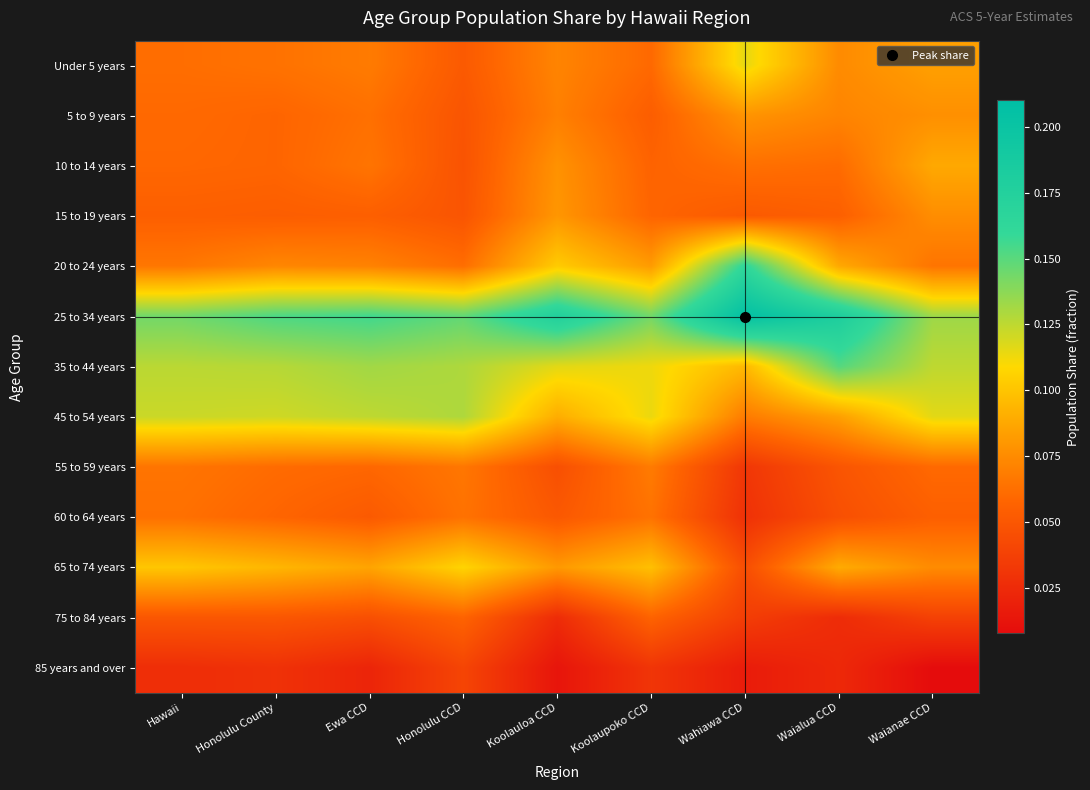

Reading left to right, extract all data points from this chart.

Under 5 years: Hawaii=0.1	Honolulu County=0.1	Ewa CCD=0.1	Honolulu CCD=0.1	Koolauloa CCD=0.1	Koolaupoko CCD=0.1	Wahiawa CCD=0.1	Waialua CCD=0.1	Waianae CCD=0.1
5 to 9 years: Hawaii=0.1	Honolulu County=0.1	Ewa CCD=0.1	Honolulu CCD=0.0	Koolauloa CCD=0.1	Koolaupoko CCD=0.1	Wahiawa CCD=0.1	Waialua CCD=0.1	Waianae CCD=0.1
10 to 14 years: Hawaii=0.1	Honolulu County=0.1	Ewa CCD=0.1	Honolulu CCD=0.0	Koolauloa CCD=0.1	Koolaupoko CCD=0.1	Wahiawa CCD=0.1	Waialua CCD=0.1	Waianae CCD=0.1
15 to 19 years: Hawaii=0.1	Honolulu County=0.1	Ewa CCD=0.1	Honolulu CCD=0.0	Koolauloa CCD=0.1	Koolaupoko CCD=0.1	Wahiawa CCD=0.1	Waialua CCD=0.1	Waianae CCD=0.1
20 to 24 years: Hawaii=0.1	Honolulu County=0.1	Ewa CCD=0.1	Honolulu CCD=0.1	Koolauloa CCD=0.1	Koolaupoko CCD=0.1	Wahiawa CCD=0.2	Waialua CCD=0.1	Waianae CCD=0.1
25 to 34 years: Hawaii=0.1	Honolulu County=0.2	Ewa CCD=0.2	Honolulu CCD=0.1	Koolauloa CCD=0.2	Koolaupoko CCD=0.1	Wahiawa CCD=0.2	Waialua CCD=0.2	Waianae CCD=0.1
35 to 44 years: Hawaii=0.1	Honolulu County=0.1	Ewa CCD=0.1	Honolulu CCD=0.1	Koolauloa CCD=0.1	Koolaupoko CCD=0.1	Wahiawa CCD=0.1	Waialua CCD=0.2	Waianae CCD=0.1
45 to 54 years: Hawaii=0.1	Honolulu County=0.1	Ewa CCD=0.1	Honolulu CCD=0.1	Koolauloa CCD=0.1	Koolaupoko CCD=0.1	Wahiawa CCD=0.1	Waialua CCD=0.1	Waianae CCD=0.1
55 to 59 years: Hawaii=0.1	Honolulu County=0.1	Ewa CCD=0.1	Honolulu CCD=0.1	Koolauloa CCD=0.0	Koolaupoko CCD=0.1	Wahiawa CCD=0.0	Waialua CCD=0.0	Waianae CCD=0.1
60 to 64 years: Hawaii=0.1	Honolulu County=0.1	Ewa CCD=0.1	Honolulu CCD=0.1	Koolauloa CCD=0.1	Koolaupoko CCD=0.1	Wahiawa CCD=0.0	Waialua CCD=0.0	Waianae CCD=0.1
65 to 74 years: Hawaii=0.1	Honolulu County=0.1	Ewa CCD=0.1	Honolulu CCD=0.1	Koolauloa CCD=0.1	Koolaupoko CCD=0.1	Wahiawa CCD=0.0	Waialua CCD=0.1	Waianae CCD=0.1
75 to 84 years: Hawaii=0.1	Honolulu County=0.1	Ewa CCD=0.0	Honolulu CCD=0.1	Koolauloa CCD=0.0	Koolaupoko CCD=0.1	Wahiawa CCD=0.0	Waialua CCD=0.0	Waianae CCD=0.0
85 years and over: Hawaii=0.0	Honolulu County=0.0	Ewa CCD=0.0	Honolulu CCD=0.0	Koolauloa CCD=0.0	Koolaupoko CCD=0.0	Wahiawa CCD=0.0	Waialua CCD=0.0	Waianae CCD=0.0